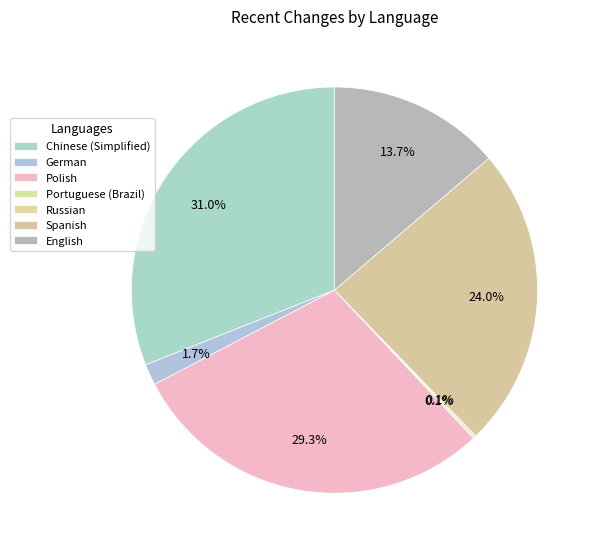

What percentage do Chinese (Simplified) and Russian together represent?

31.1%